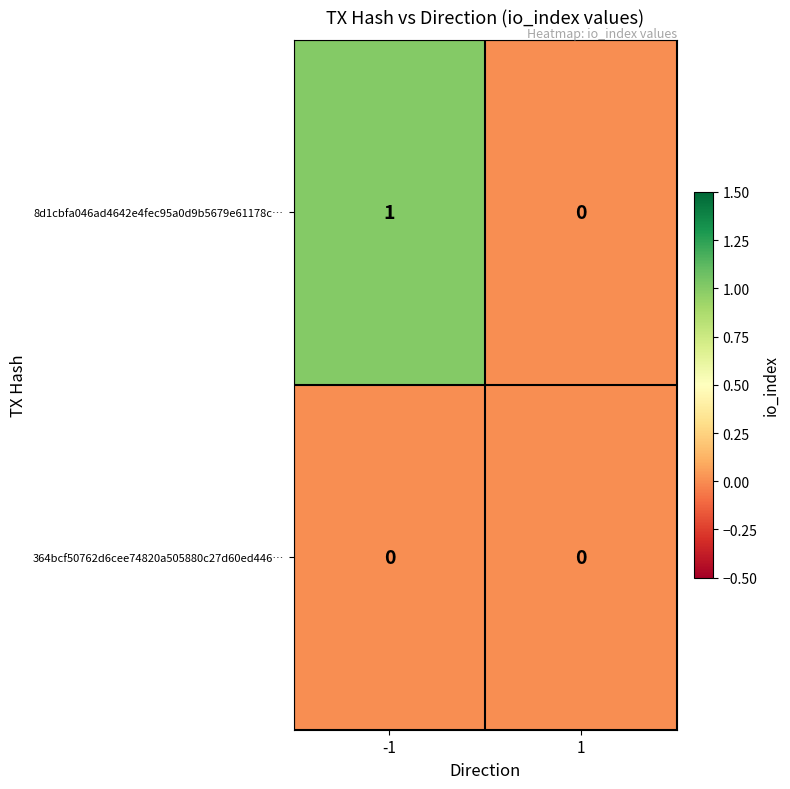

List the series in order of their peak value, highest first.

8d1cbfa046ad4642e4fec95a0d9b5679e61178c…, 364bcf50762d6cee74820a505880c27d60ed446…